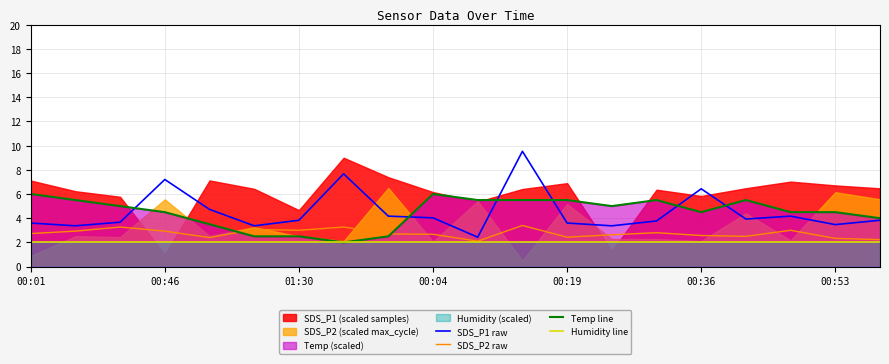

True or false: Temp line and SDS_P1 raw cross at least once.

True